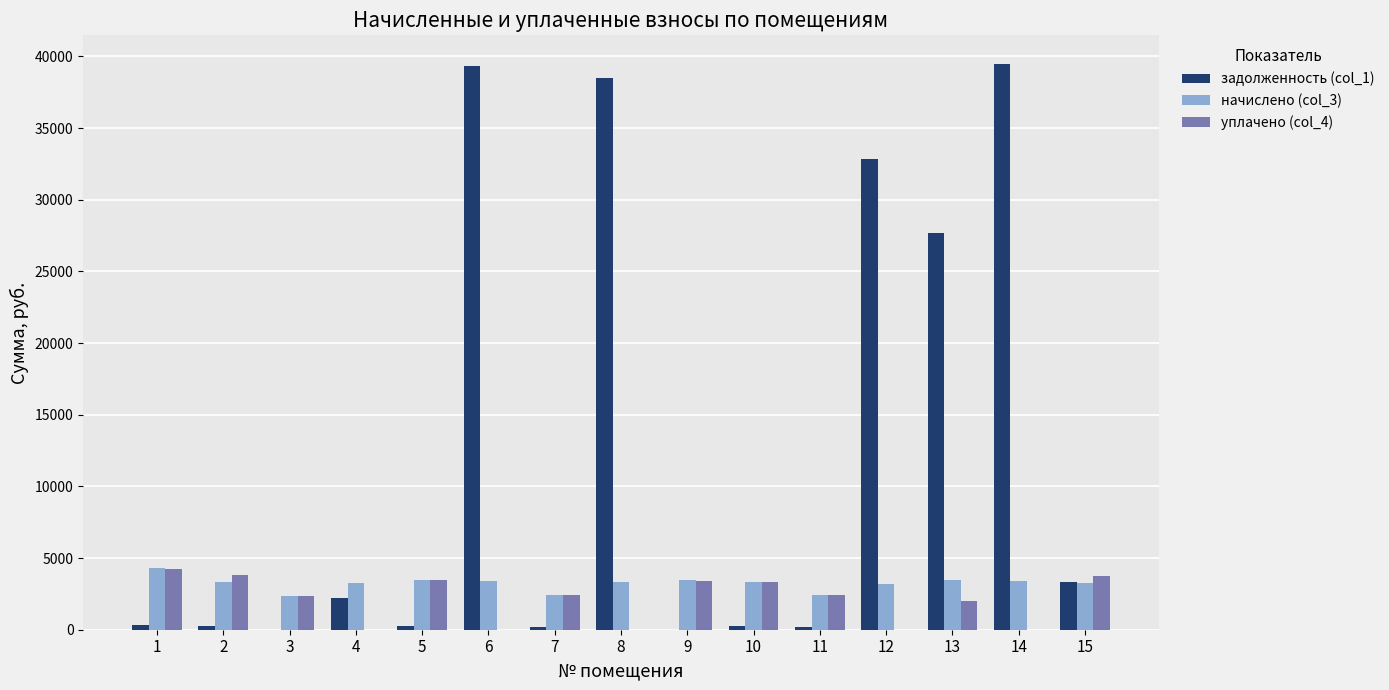

Which series has the largest total across all categories?

задолженность (col_1)